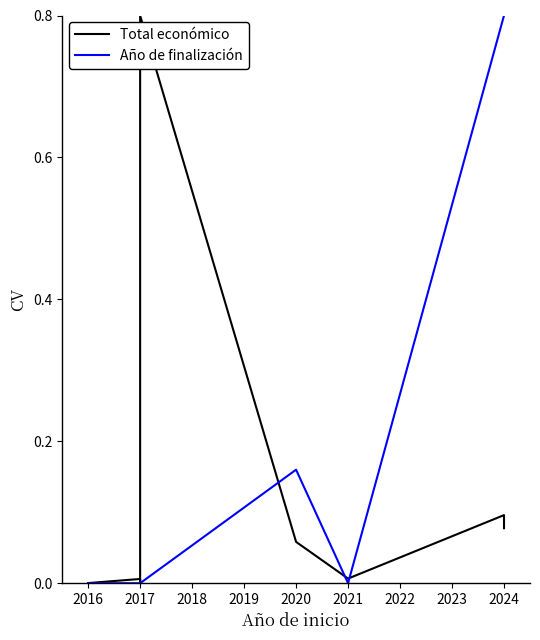

How many lines are shown in the chart?

2